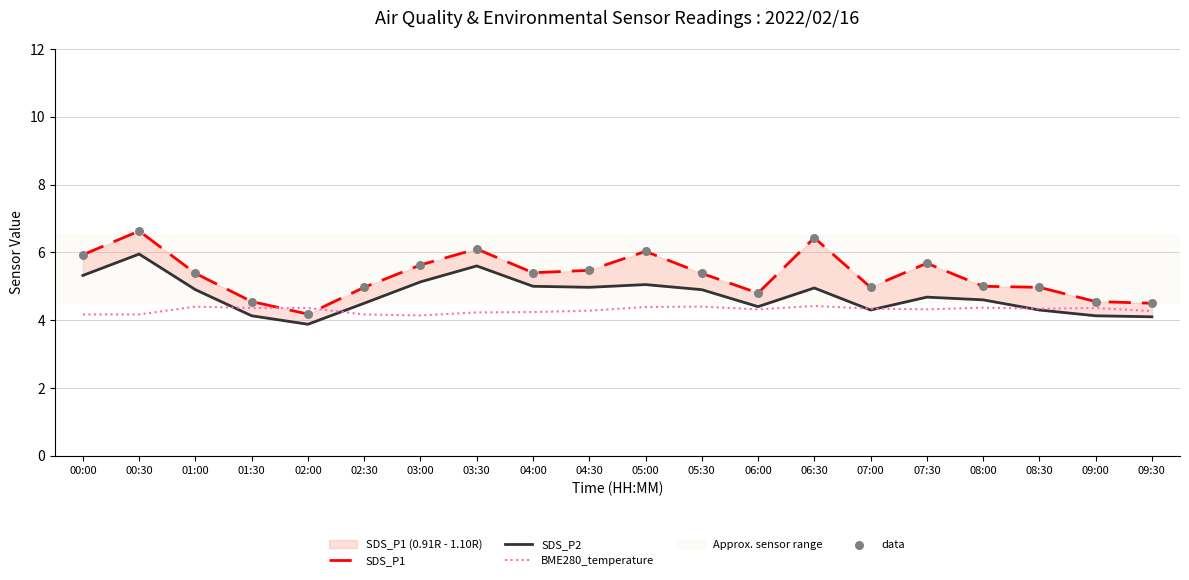

Is the value of SDS_P2 at 03:30 greater than the value of BME280_temperature at 09:00?

Yes